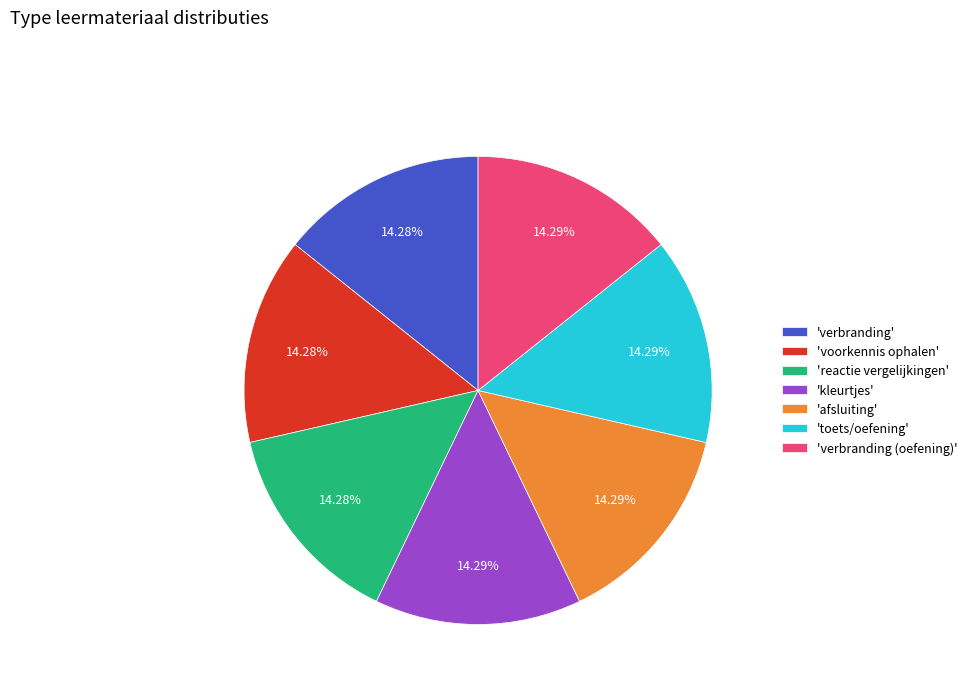

Approximately how many times larger is the value at 'voorkennis ophalen' compared to 'kleurtjes'?

1.0